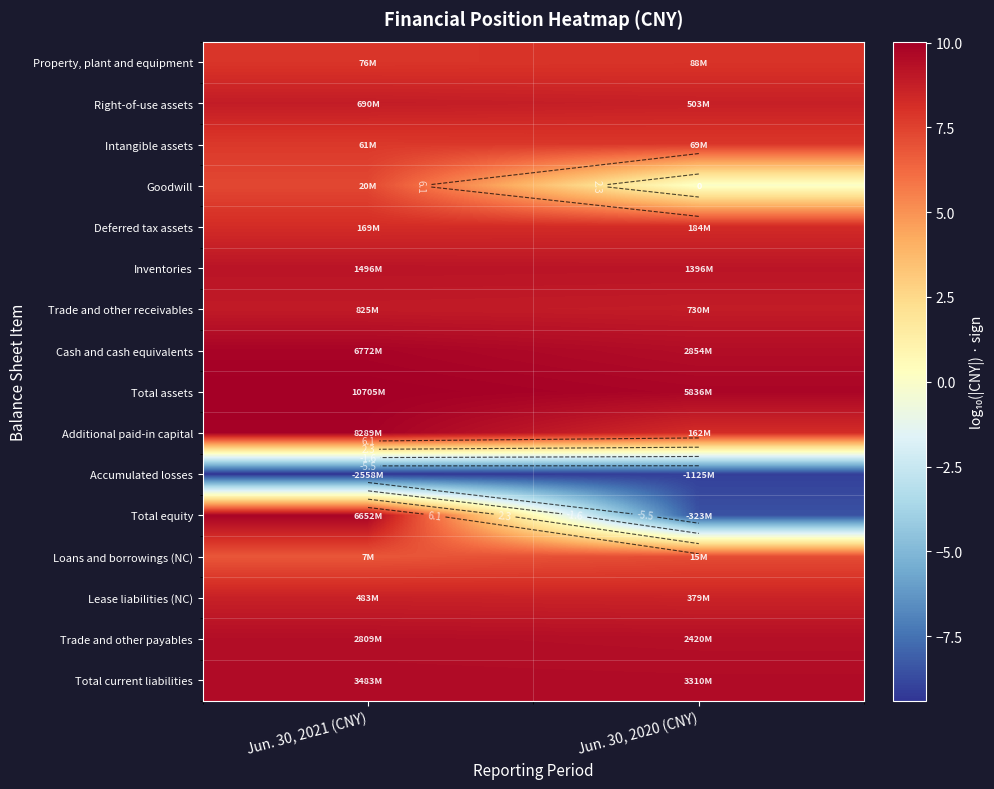

What is the sum of all Right-of-use assets values?

17.5